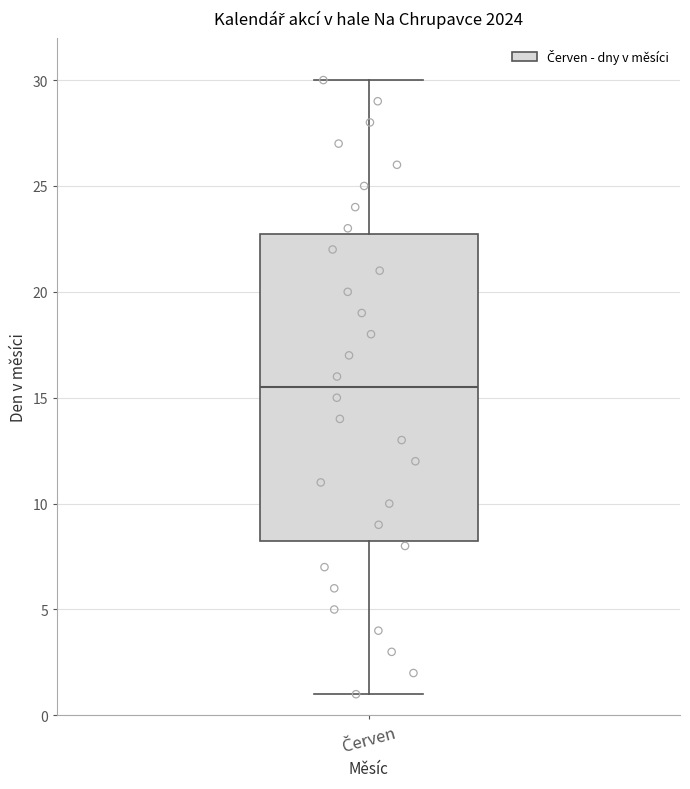

Transcribe this box plot: give where the median line is, the range the box spans, and where the two whiskers end, as read against the y-axis. The values are not printed on the chart, so give them approximately, as read against the axis.

median 15.5, box 8.5 to 23.0, whiskers 1.0 to 30.0